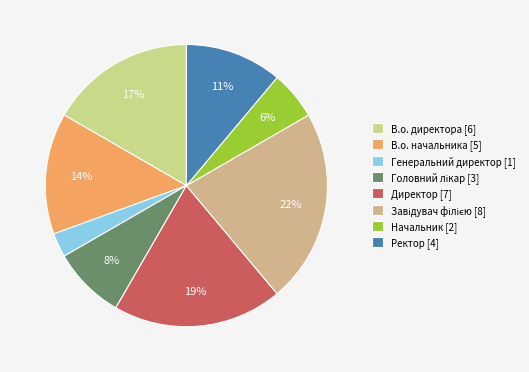

To the nearest percent, what portion does Завідувач філією represent?

22%